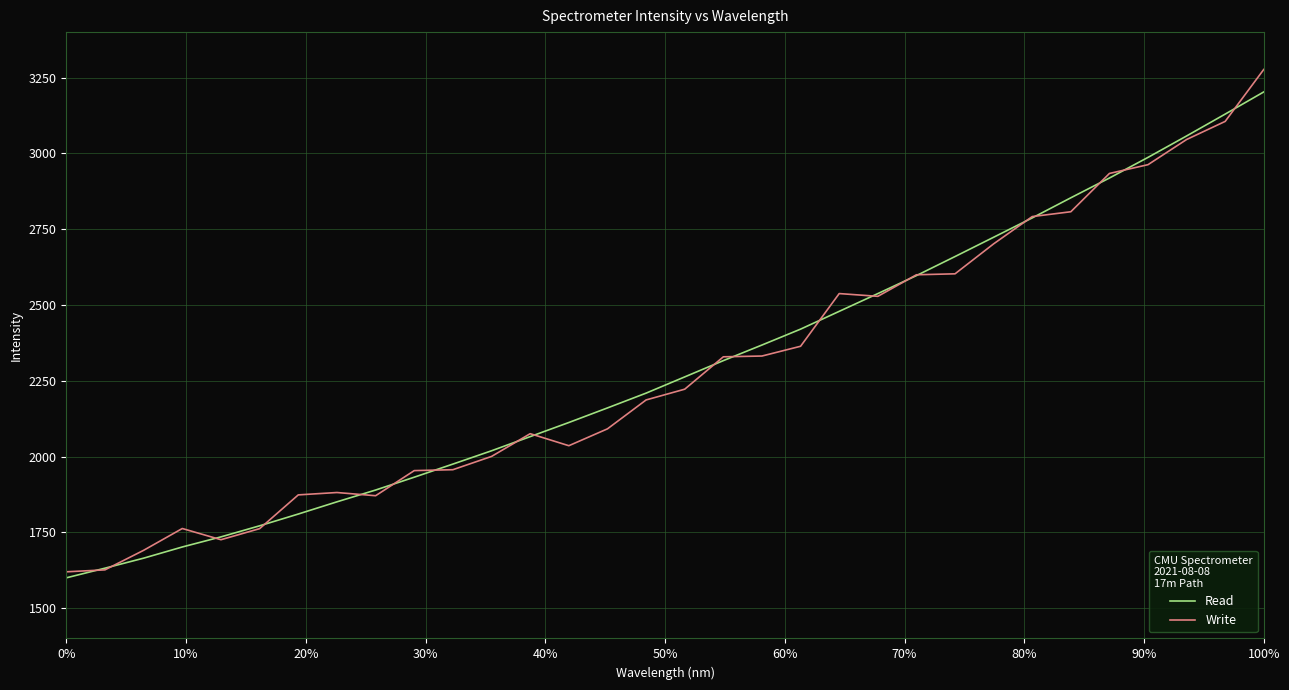

What is the maximum value for Read?

3202.7